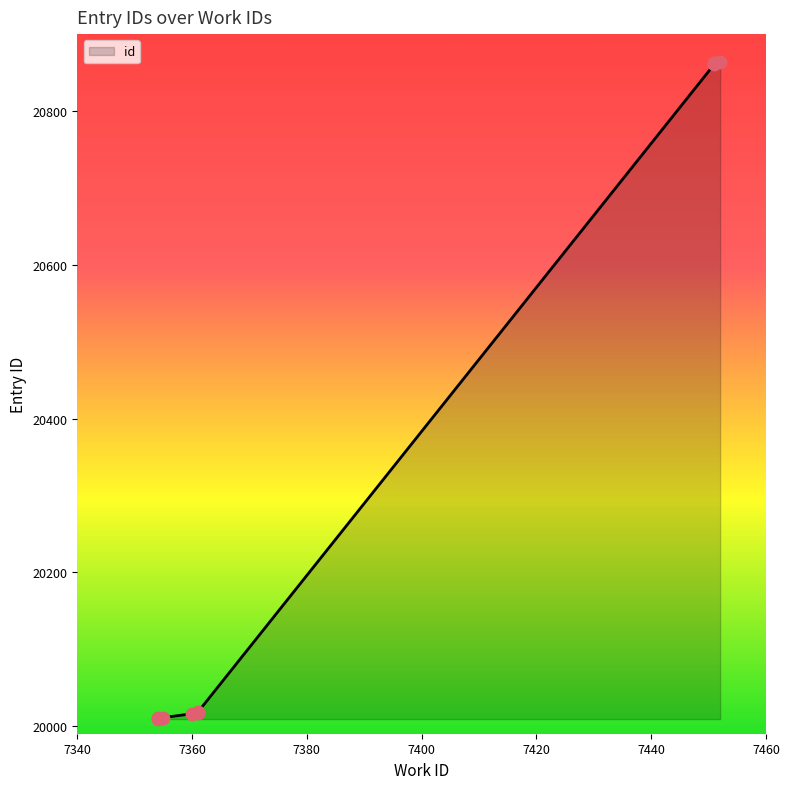

What is the change in value from 7361 to 7451?

+844